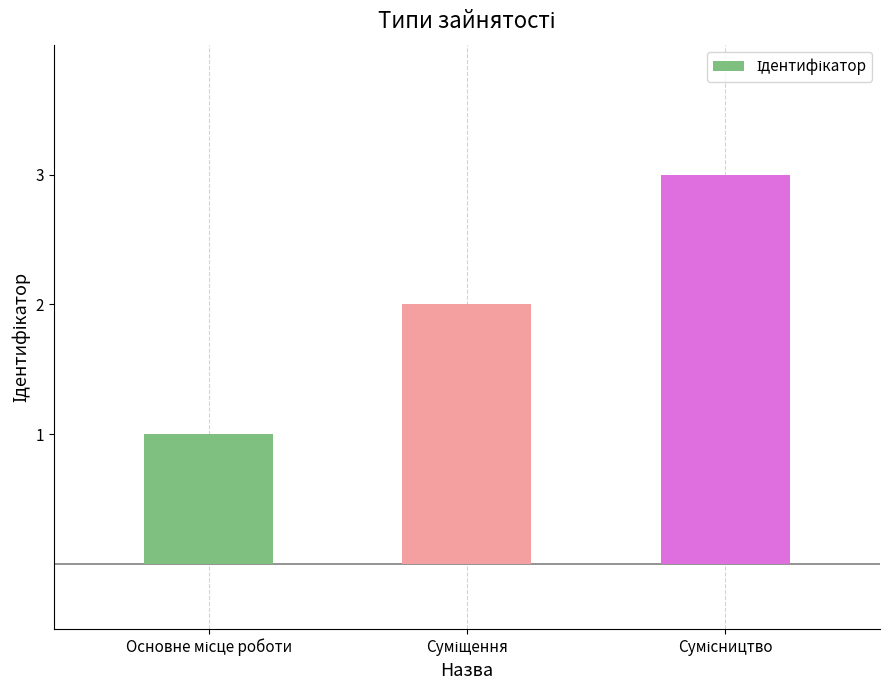

What is the value of the 1st bar from the left?

1